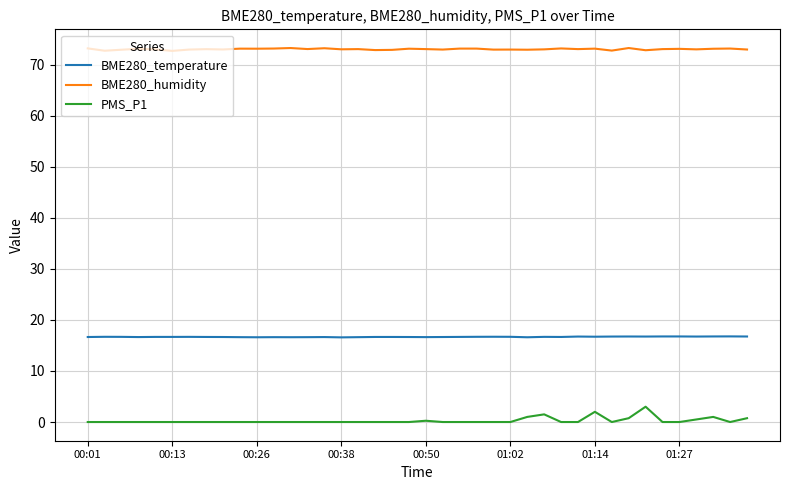

Which series has the largest range (max minus min)?

PMS_P1